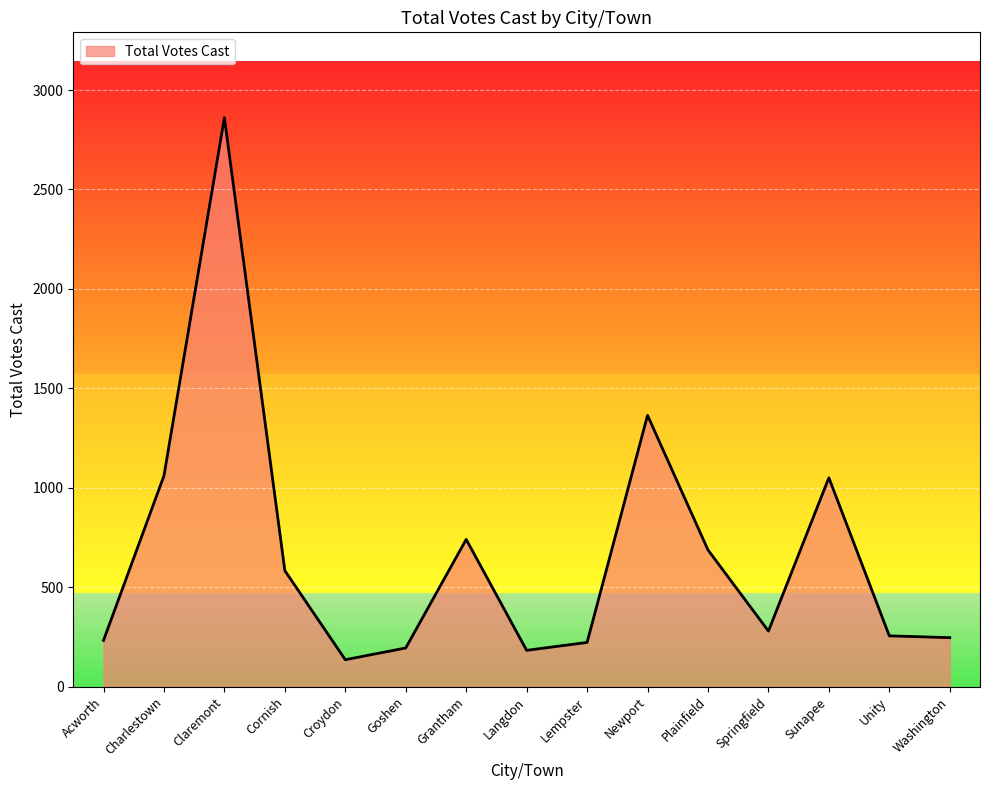

Read the value at Springfield.

279